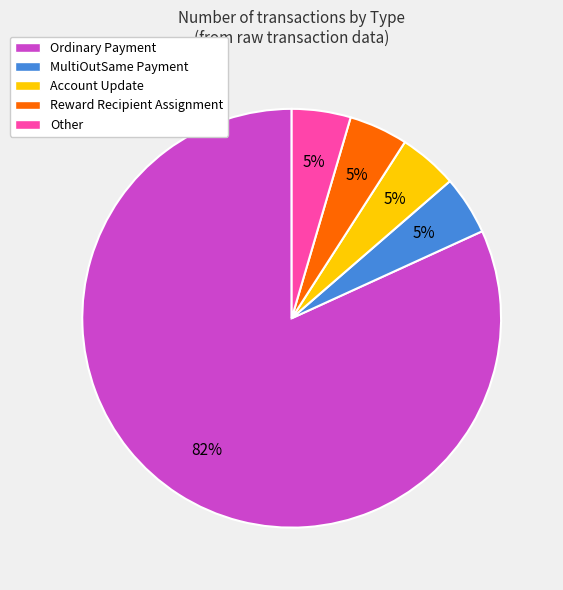

To the nearest percent, what is the average slice percentage?

20%